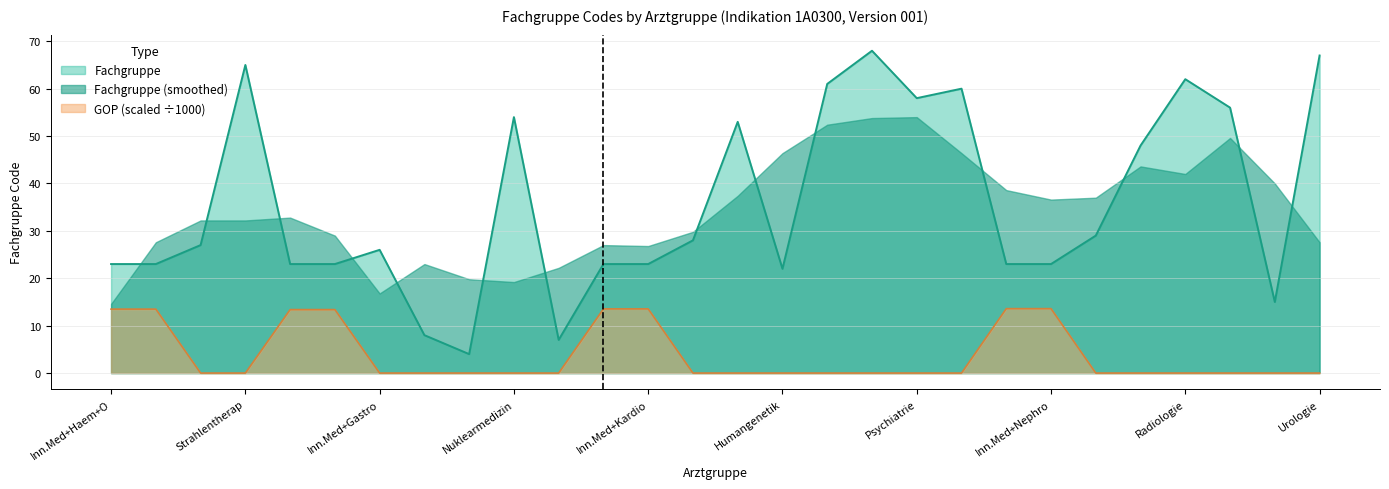

Does the chart display data point markers on the line(s)?

No